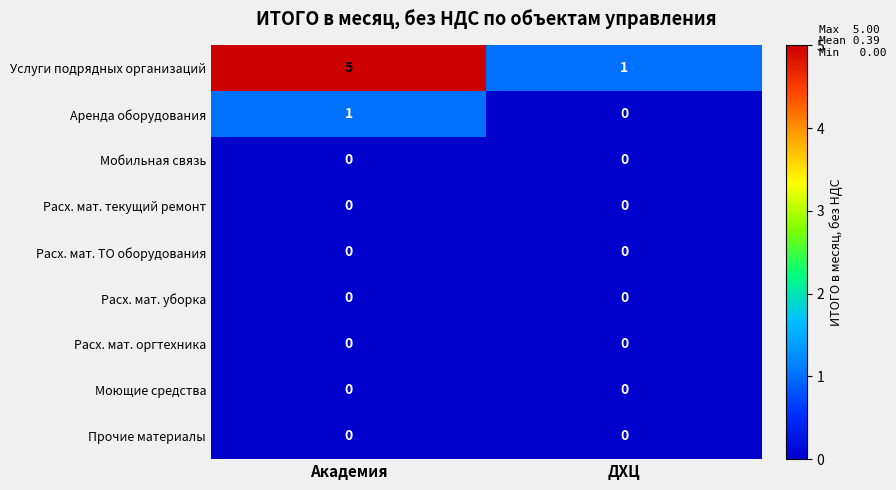

What is the sum of all Услуги подрядных организаций values?

6